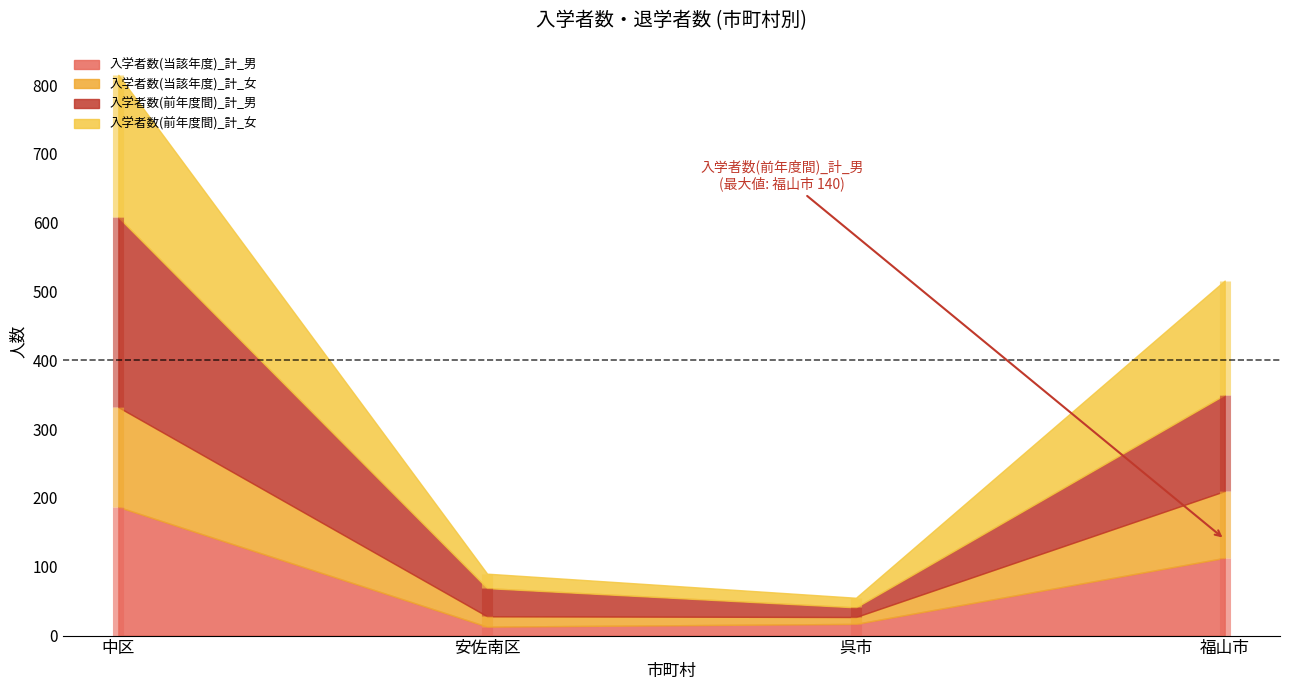

How many data points does each series have?

4